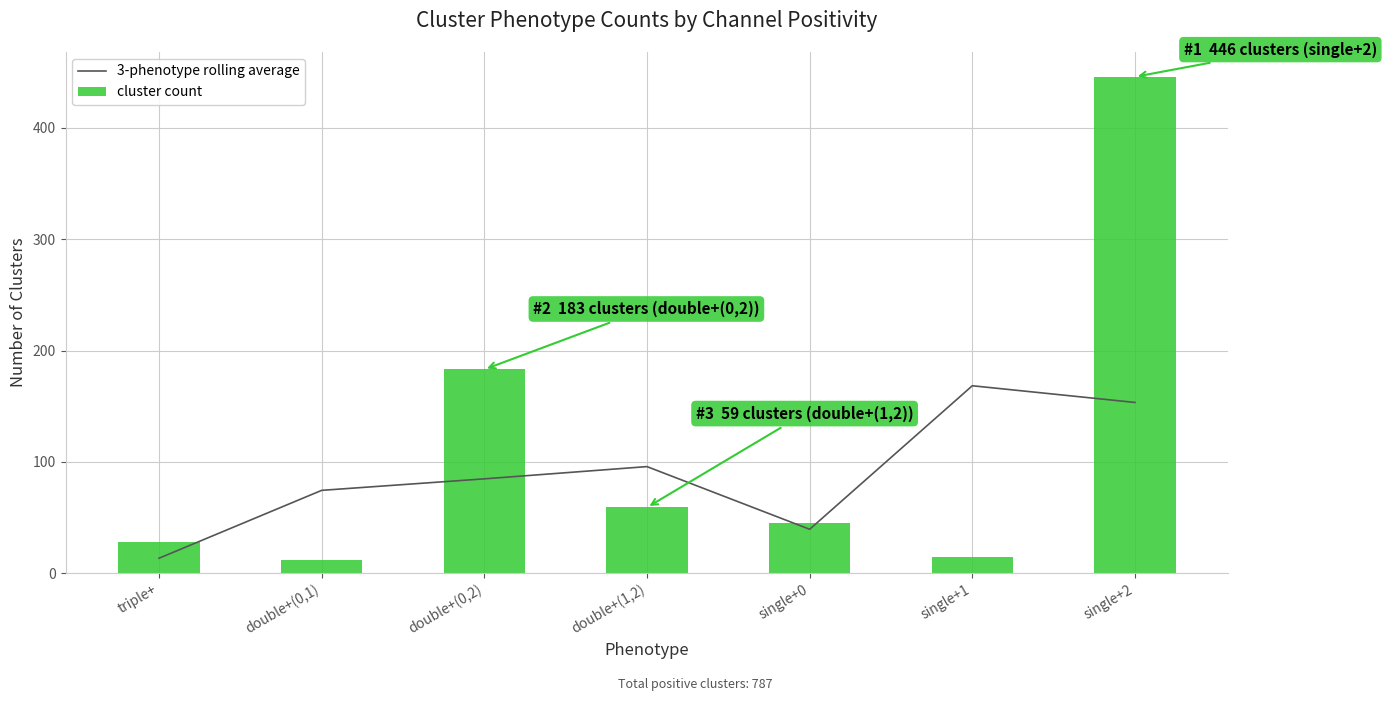

Which category has the lowest value in the 3-phenotype rolling average series?

triple+